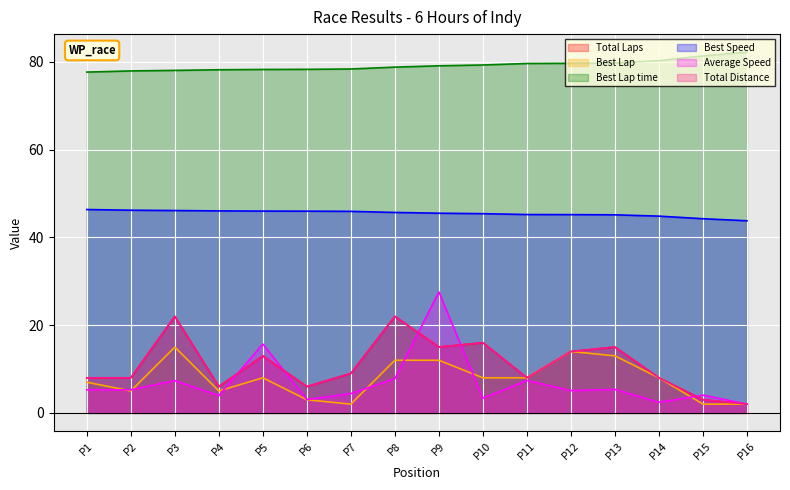

What are all the series names shown in the legend?

Total Laps, Best Lap, Best Lap time, Best Speed, Average Speed, Total Distance